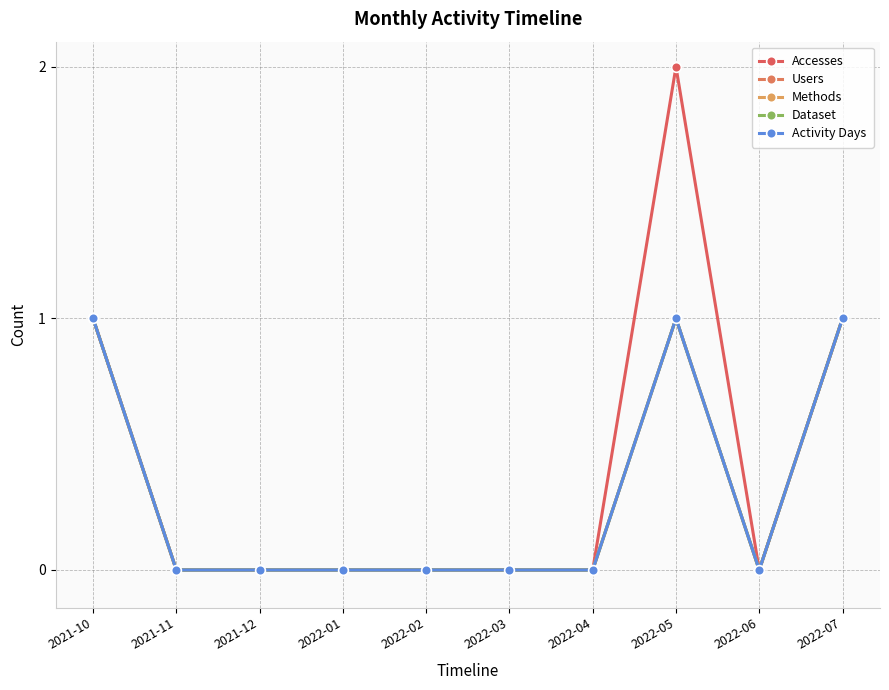

What is the label of the 2nd point from the right?

2022-06